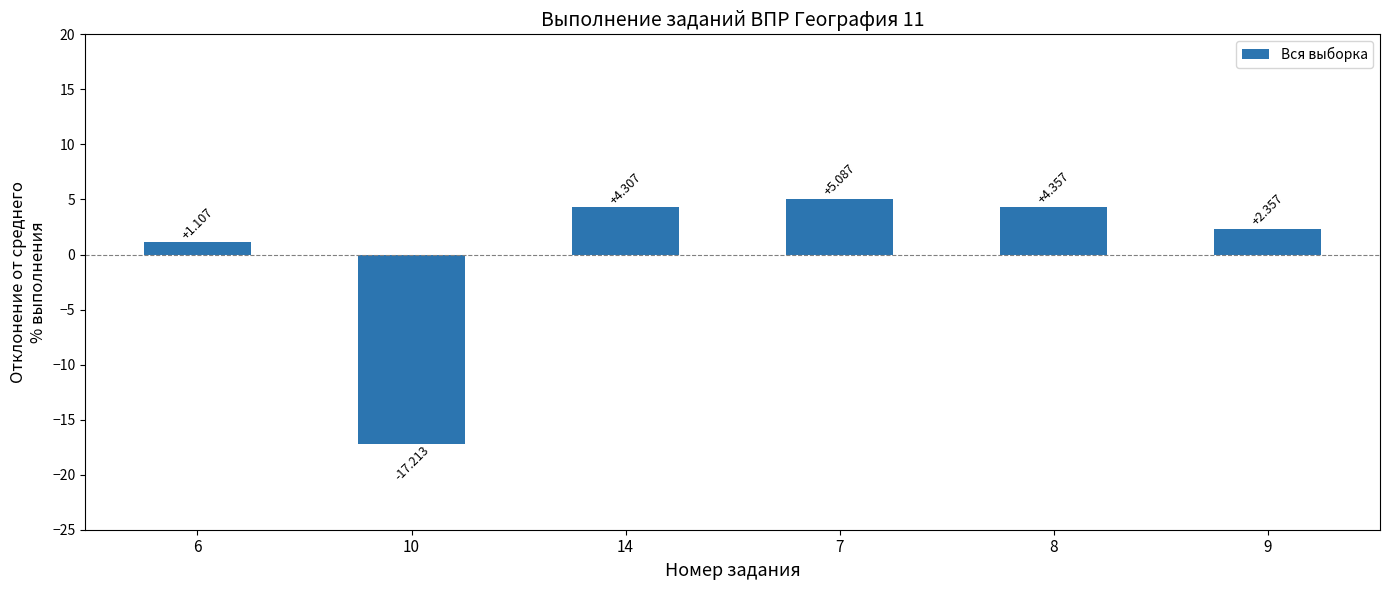

Which category has the lowest value across all series?

10